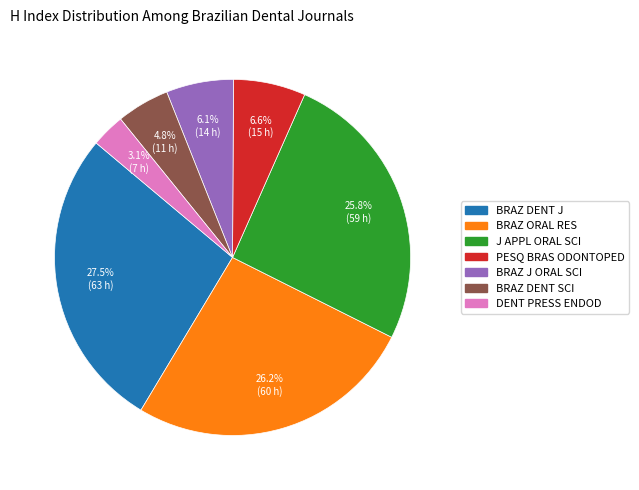

Is there a majority slice in this chart?

No